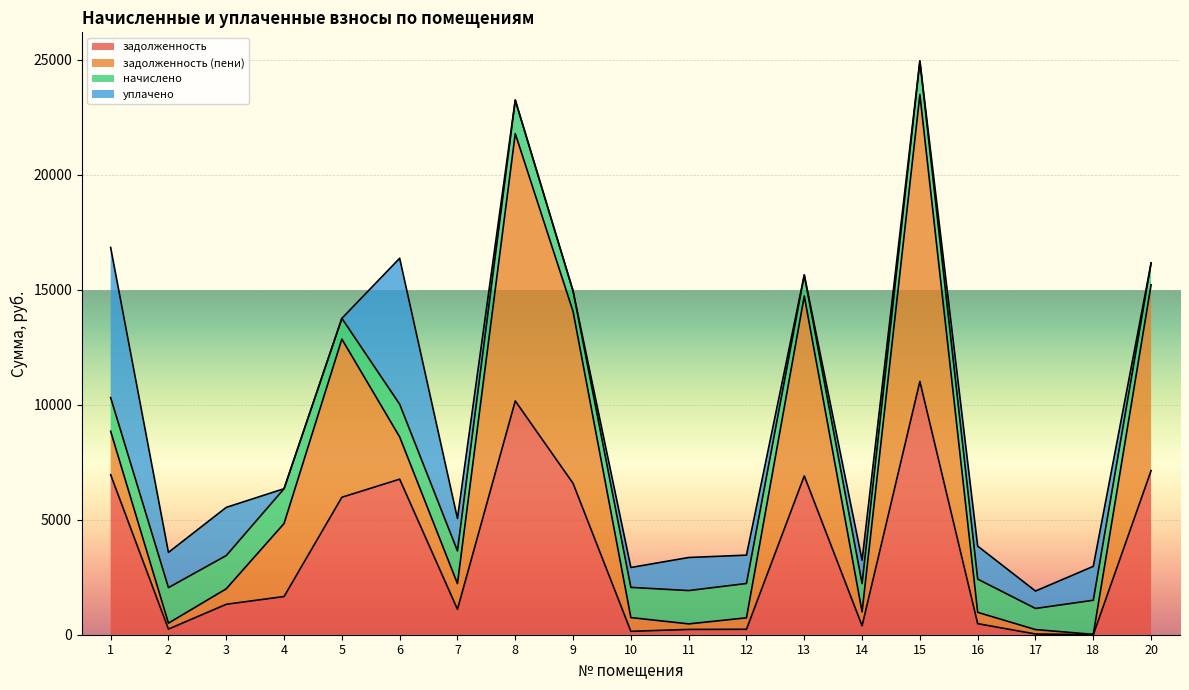

True or false: задолженность and начислено cross at least once.

True